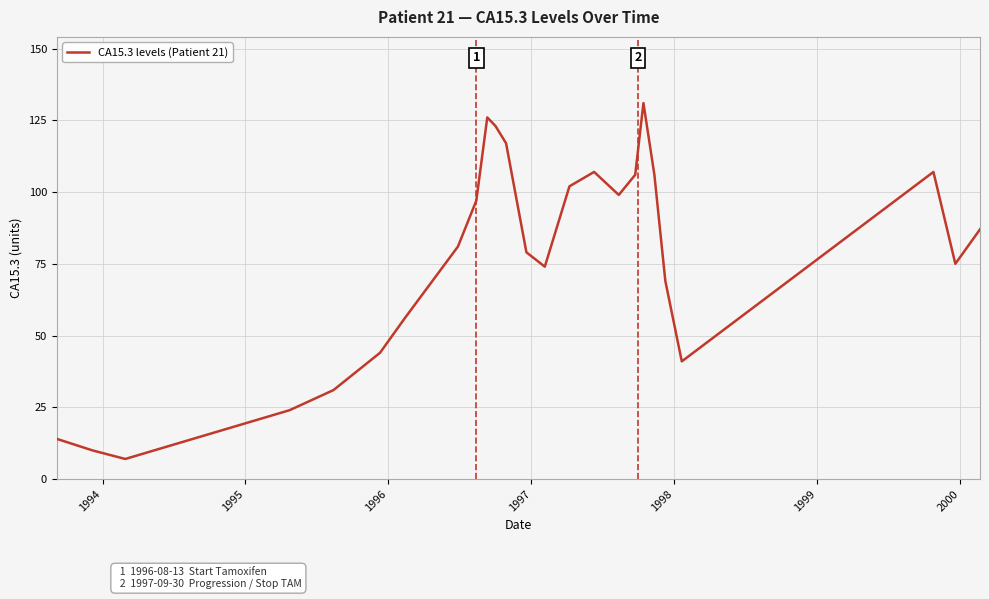

What is the maximum value shown in the chart?

131